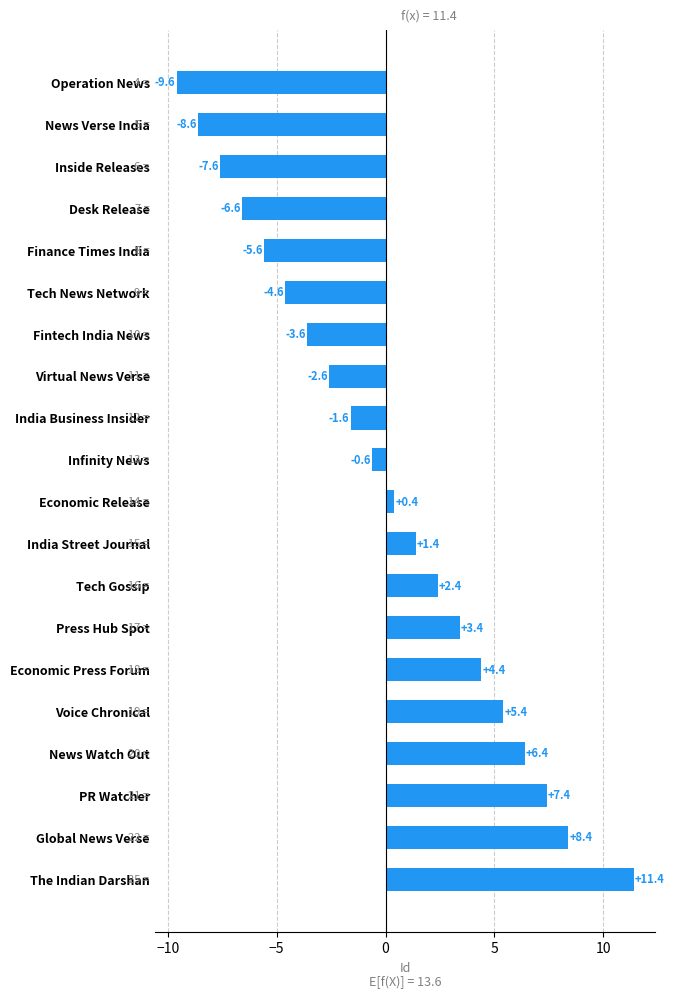

How many values exceed 0?

10